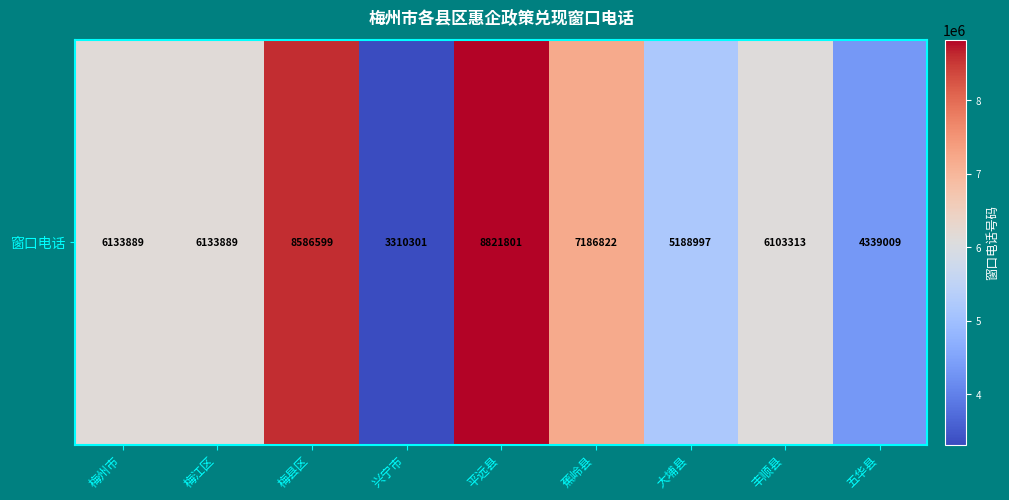

Where is the data nearest to the value 6066051?

丰顺县